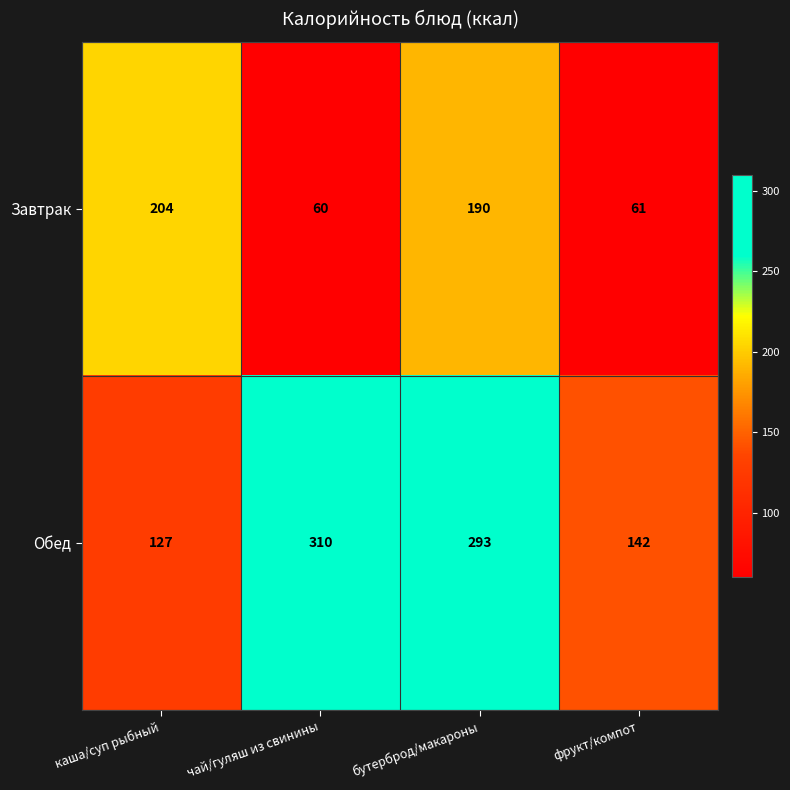

What is the minimum value shown in the chart?

60